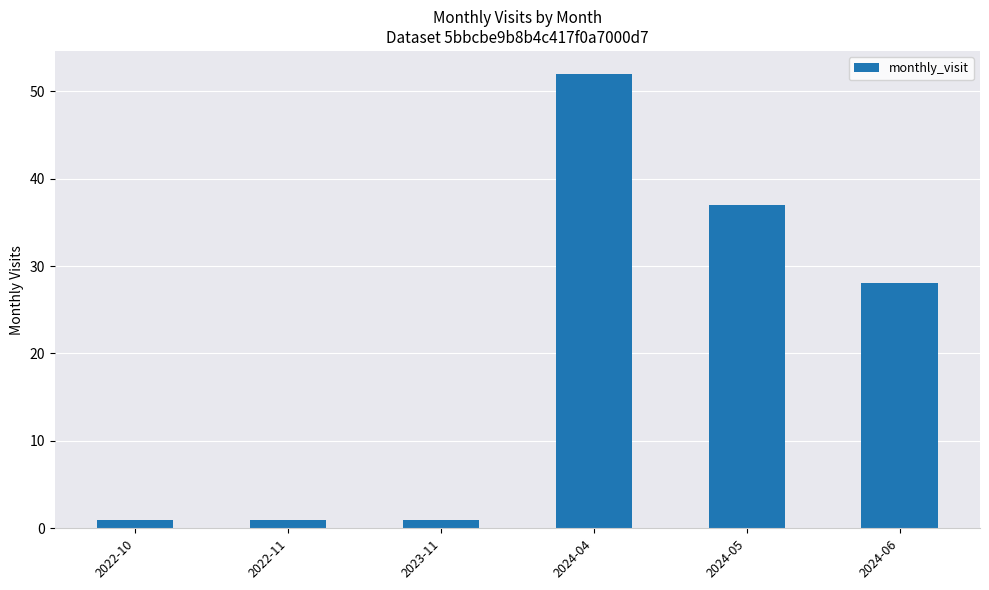

Which has a higher value, 2024-05 or 2022-10?

2024-05